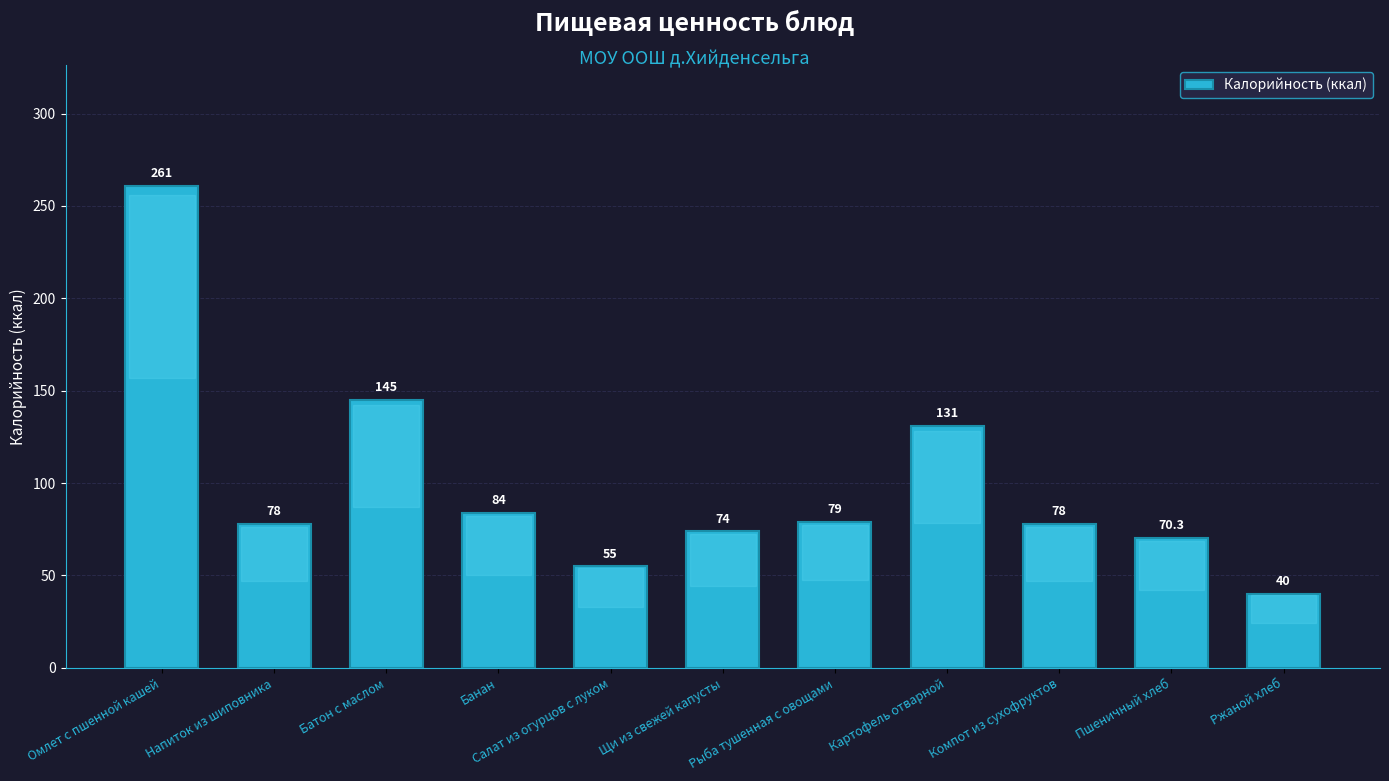

What is the maximum value shown in the chart?

261.0